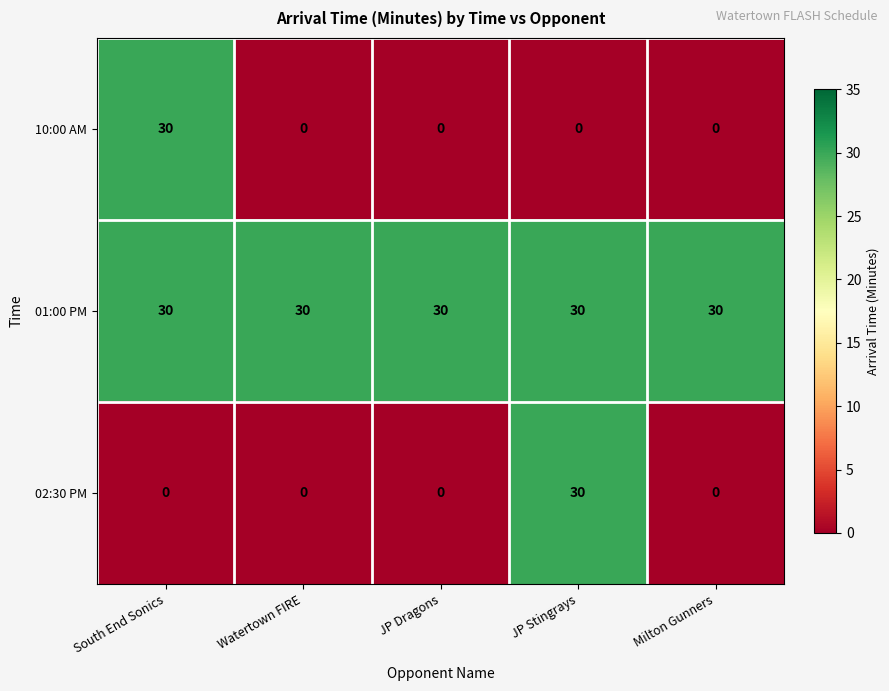

What is the greatest value displayed?

30